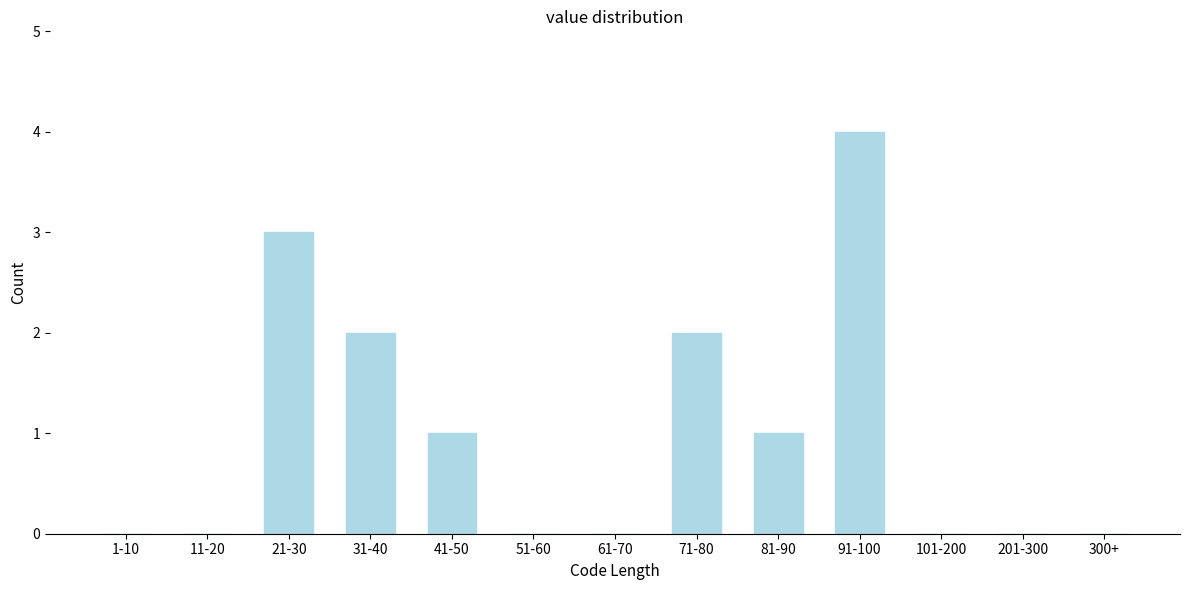

Reading left to right, extract all data points from this chart.

1-10=0	11-20=0	21-30=3	31-40=2	41-50=1	51-60=0	61-70=0	71-80=2	81-90=1	91-100=4	101-200=0	201-300=0	300+=0